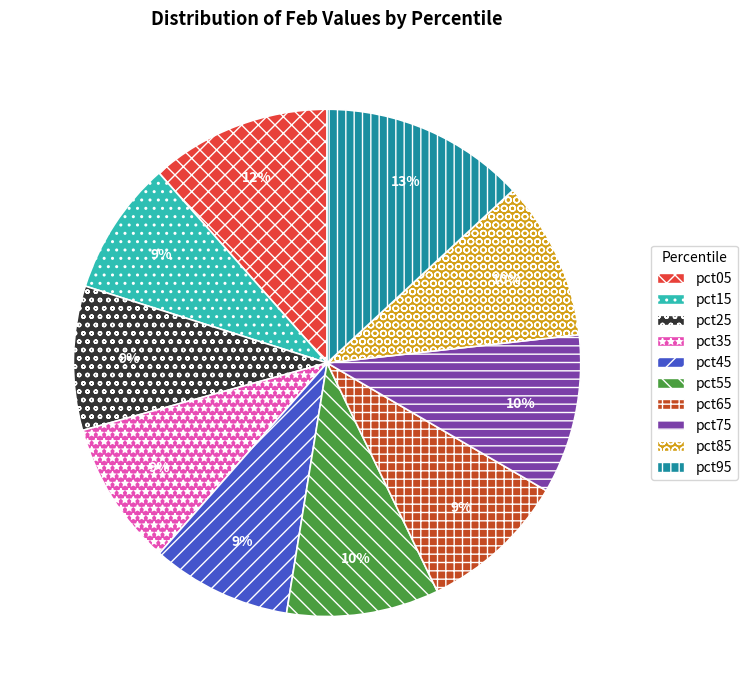

Do pct35 and pct25 together represent more than half of the pie?

No